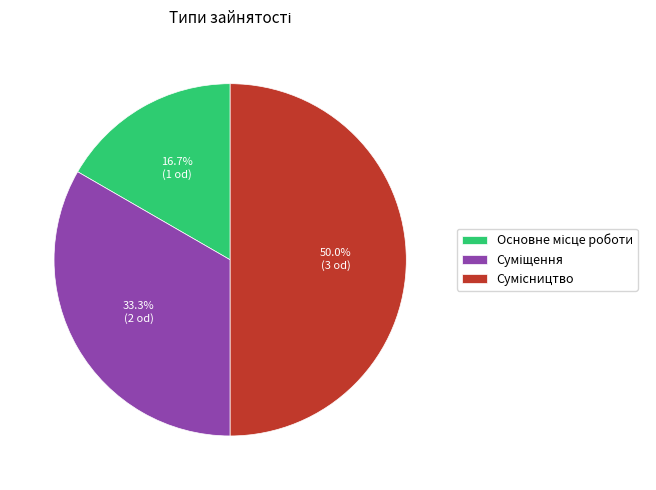

Is there a majority slice in this chart?

No